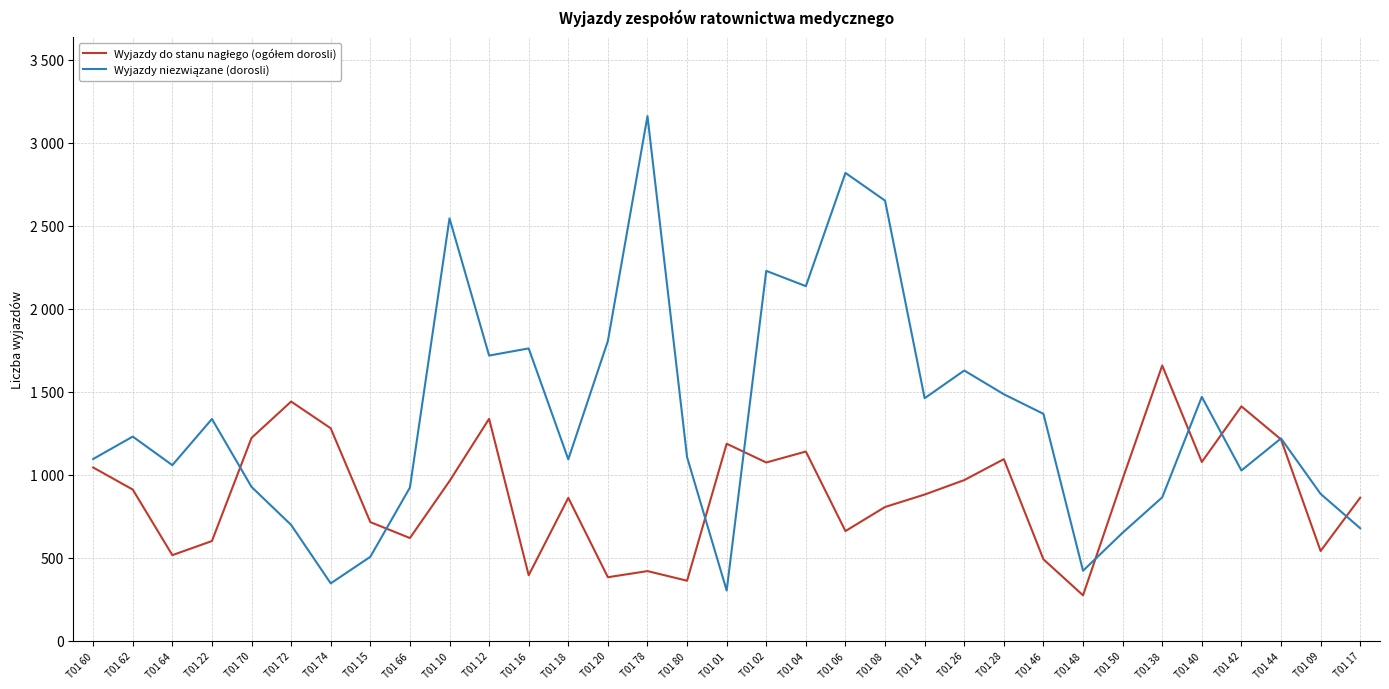

Is it true that Wyjazdy niezwiązane (dorosli) equals 1807 at T01 20?

True